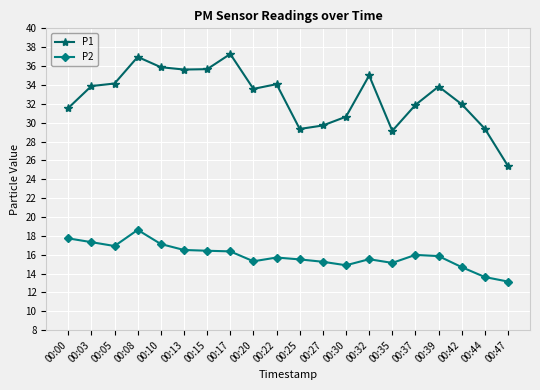

Rank the series at 00:30 from lowest to highest value.

P2, P1